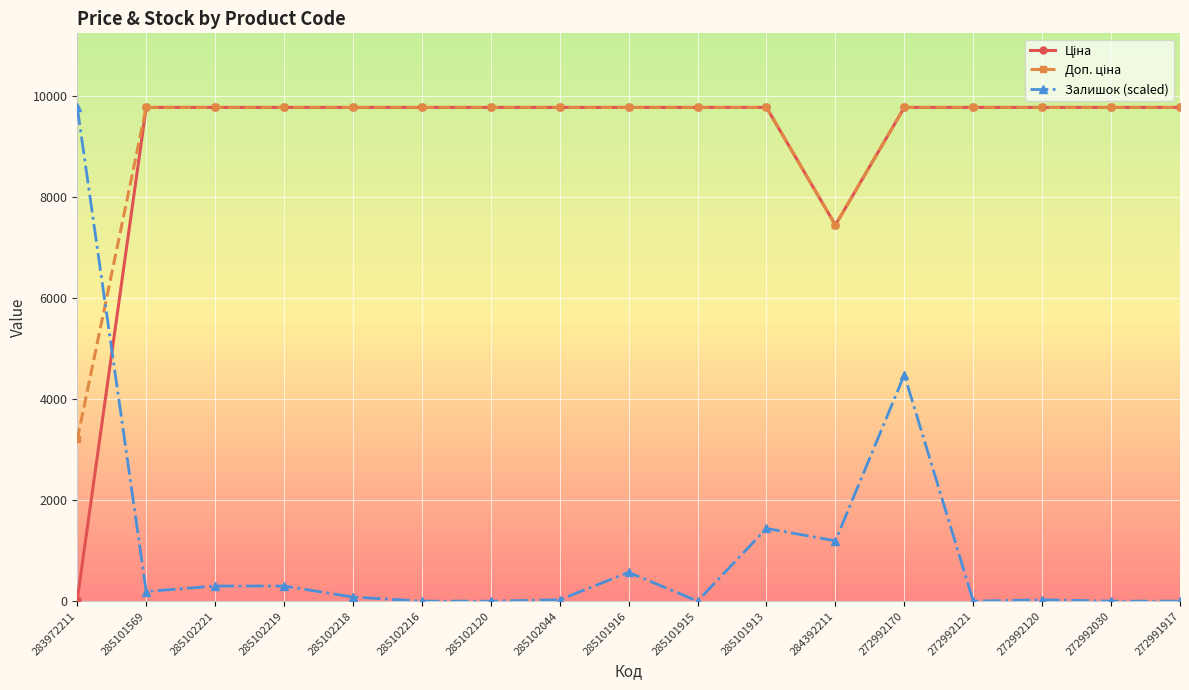

Where is the first local minimum for Залишок (scaled)?

285101569